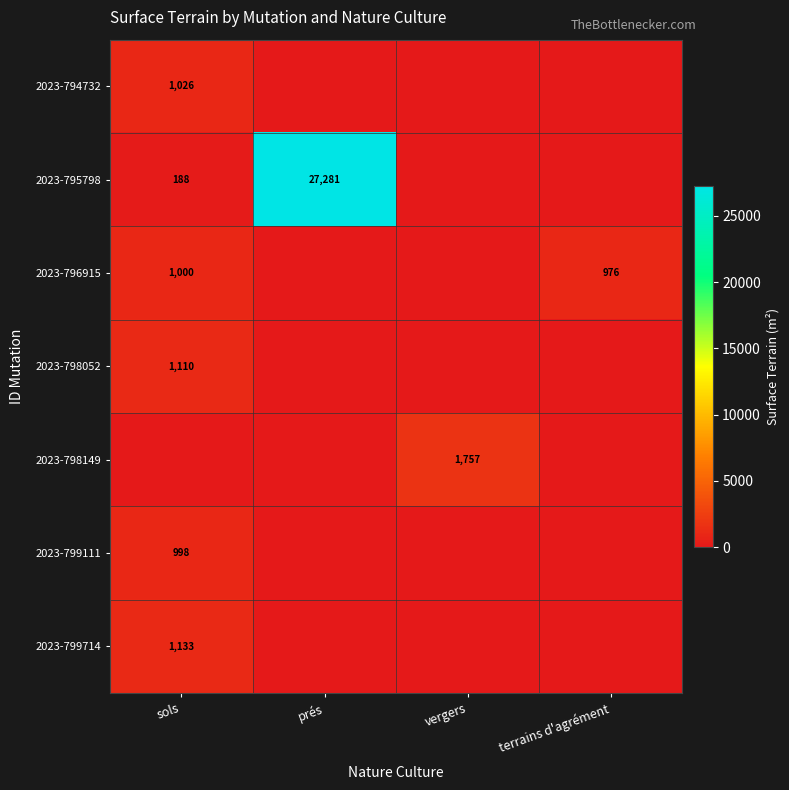

At which category is the sum across all series the highest?

prés